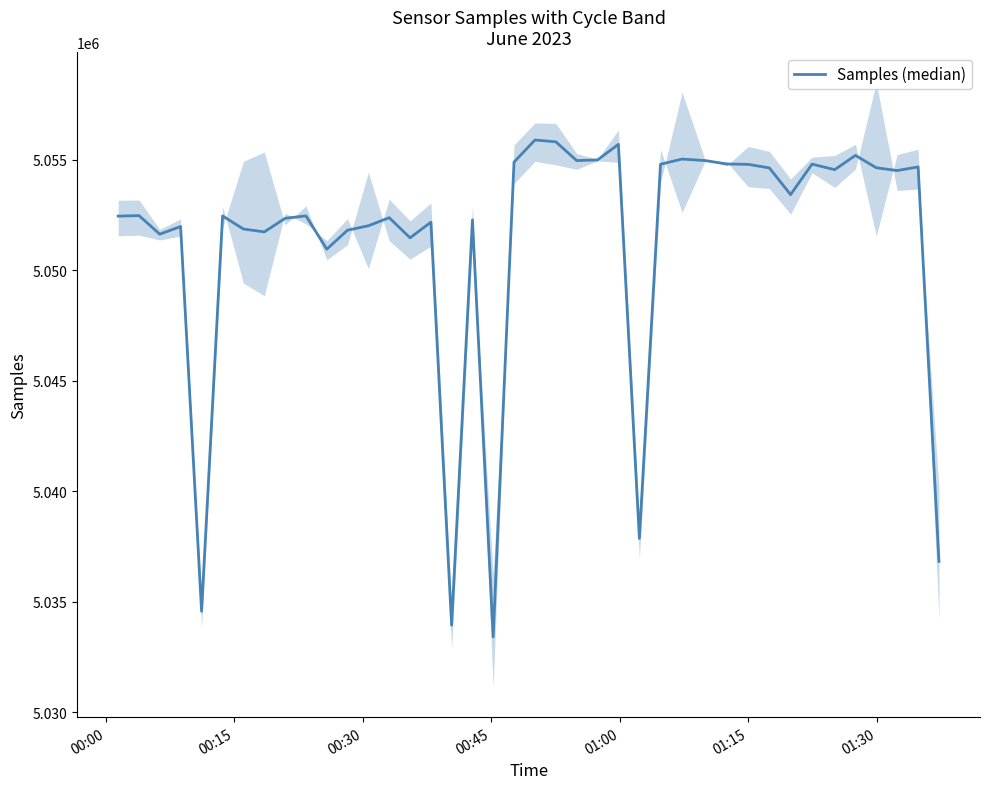

Reading right to left, transcribe all the data shown in this chart.

5036823	5054681	5054515	5054642	5055202	5054556	5054806	5053426	5054636	5054796	5054813	5054966	5055036	5054801	5037862	5055702	5054997	5054966	5055816	5055899	5054898	5033400	5052282	5033936	5052179	5051470	5052382	5052015	5051816	5050956	5052463	5052354	5051738	5051870	5052461	5034564	5051982	5051636	5052475	5052454